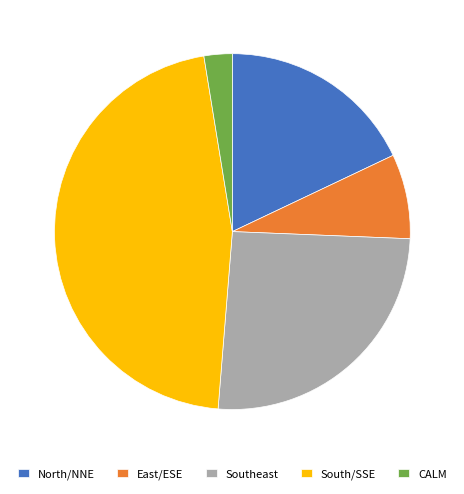

Which category has the smallest portion of the pie?

CALM